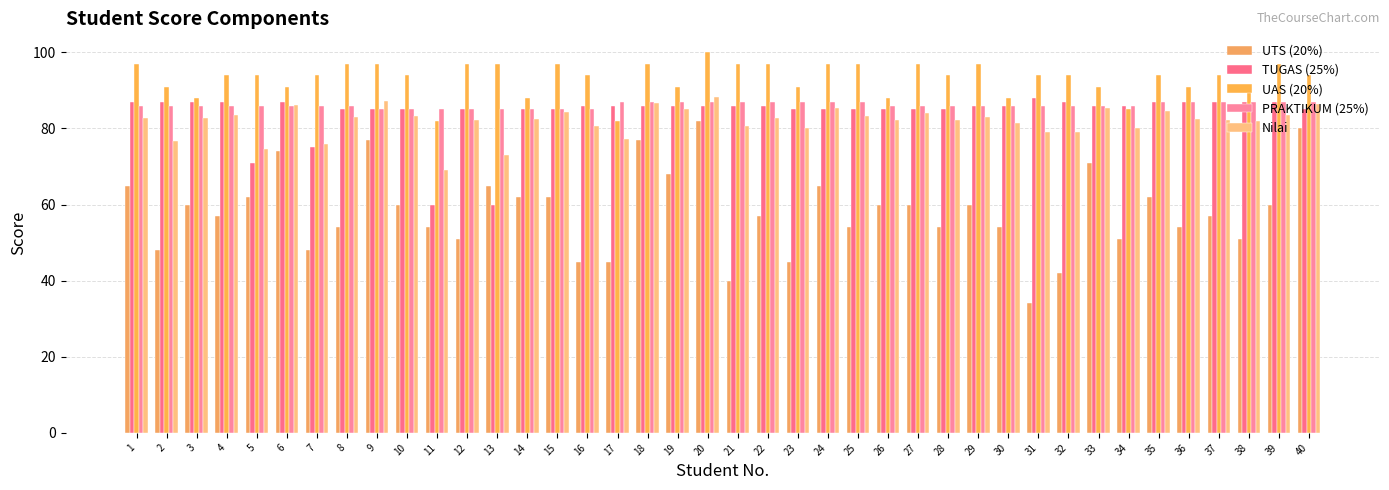

Does the chart contain any negative values?

No